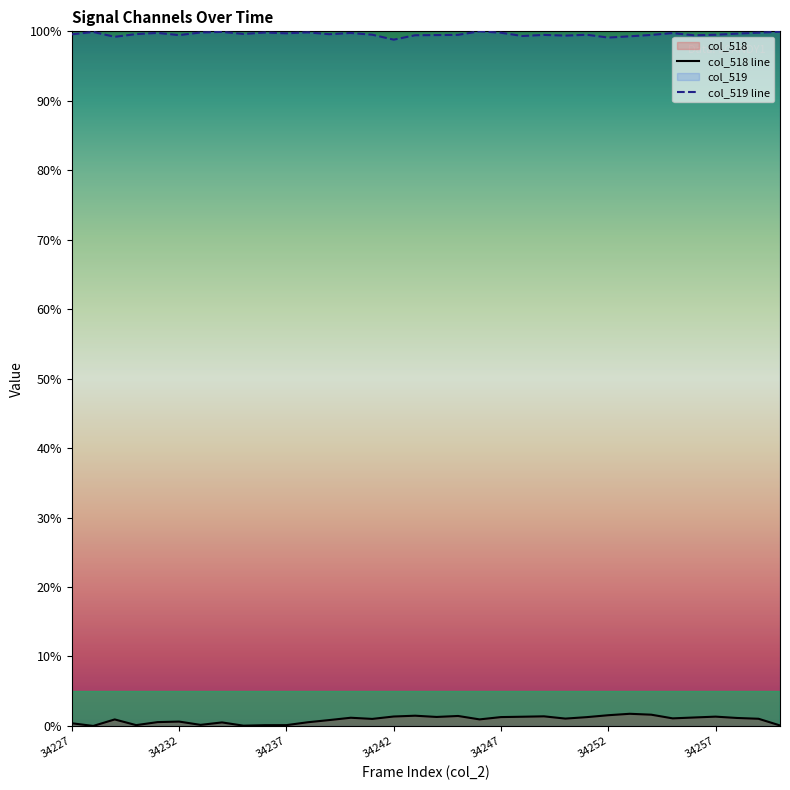

At which category does the chart reach its peak across all series?

34246